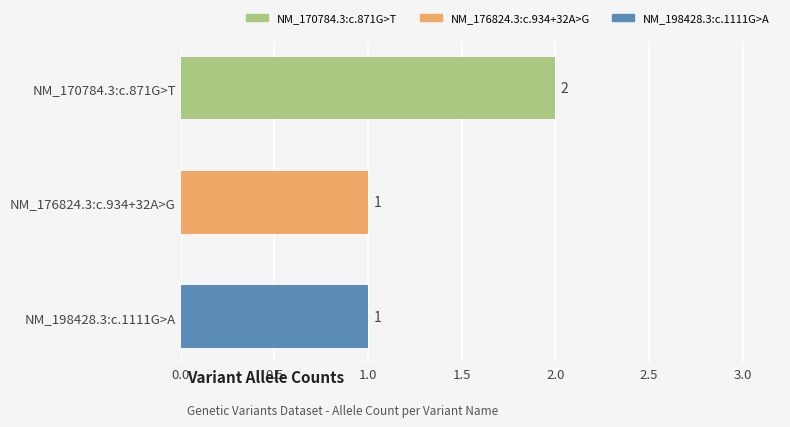

Approximately how many times larger is the value at NM_198428.3:c.1111G>A compared to NM_170784.3:c.871G>T?

0.5